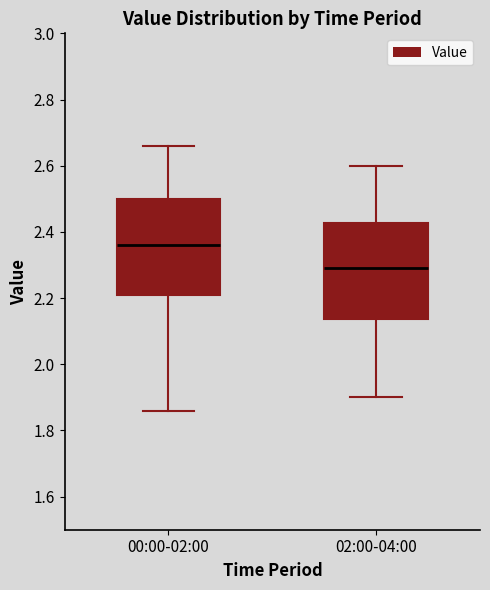

Reading left to right, read every box against the y-axis: the position of its median line, the range the box covers, and the ends of its whiskers. The values are not printed on the chart, so give them approximately, as read against the axis.

00:00-02:00: median 2.36, box 2.22 to 2.50, whiskers 1.86 to 2.66
02:00-04:00: median 2.30, box 2.14 to 2.42, whiskers 1.90 to 2.60